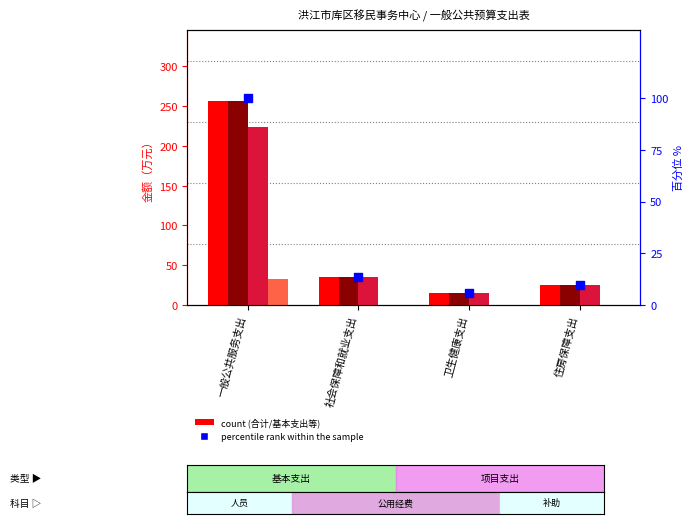

Is the value of percentile rank at 社会保障和就业支出 greater than the value of 公用经费 at 住房保障支出?

Yes